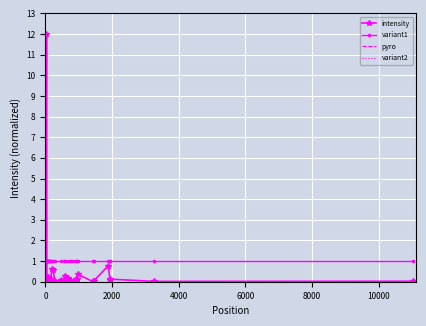

List the series in order of their peak value, lowest first.

pyro, variant2, variant1, intensity